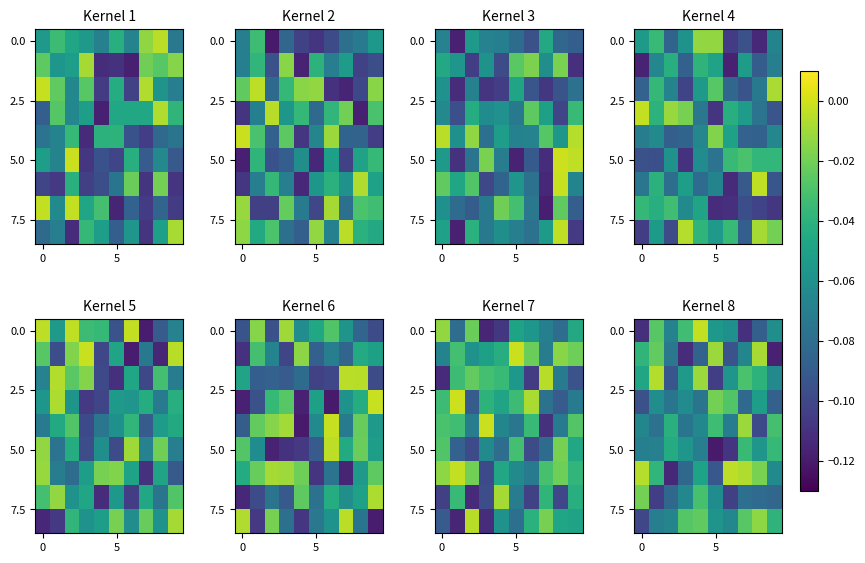

Between 2 and 3, which is larger?

3